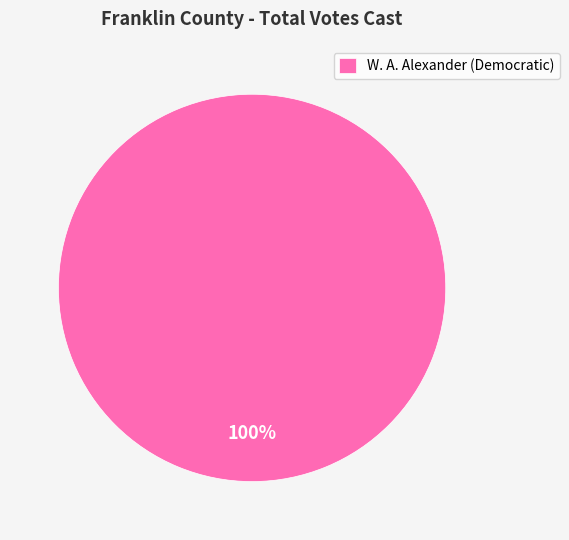

To the nearest percent, what percentage of the pie is W. A. Alexander (Democratic)?

100%